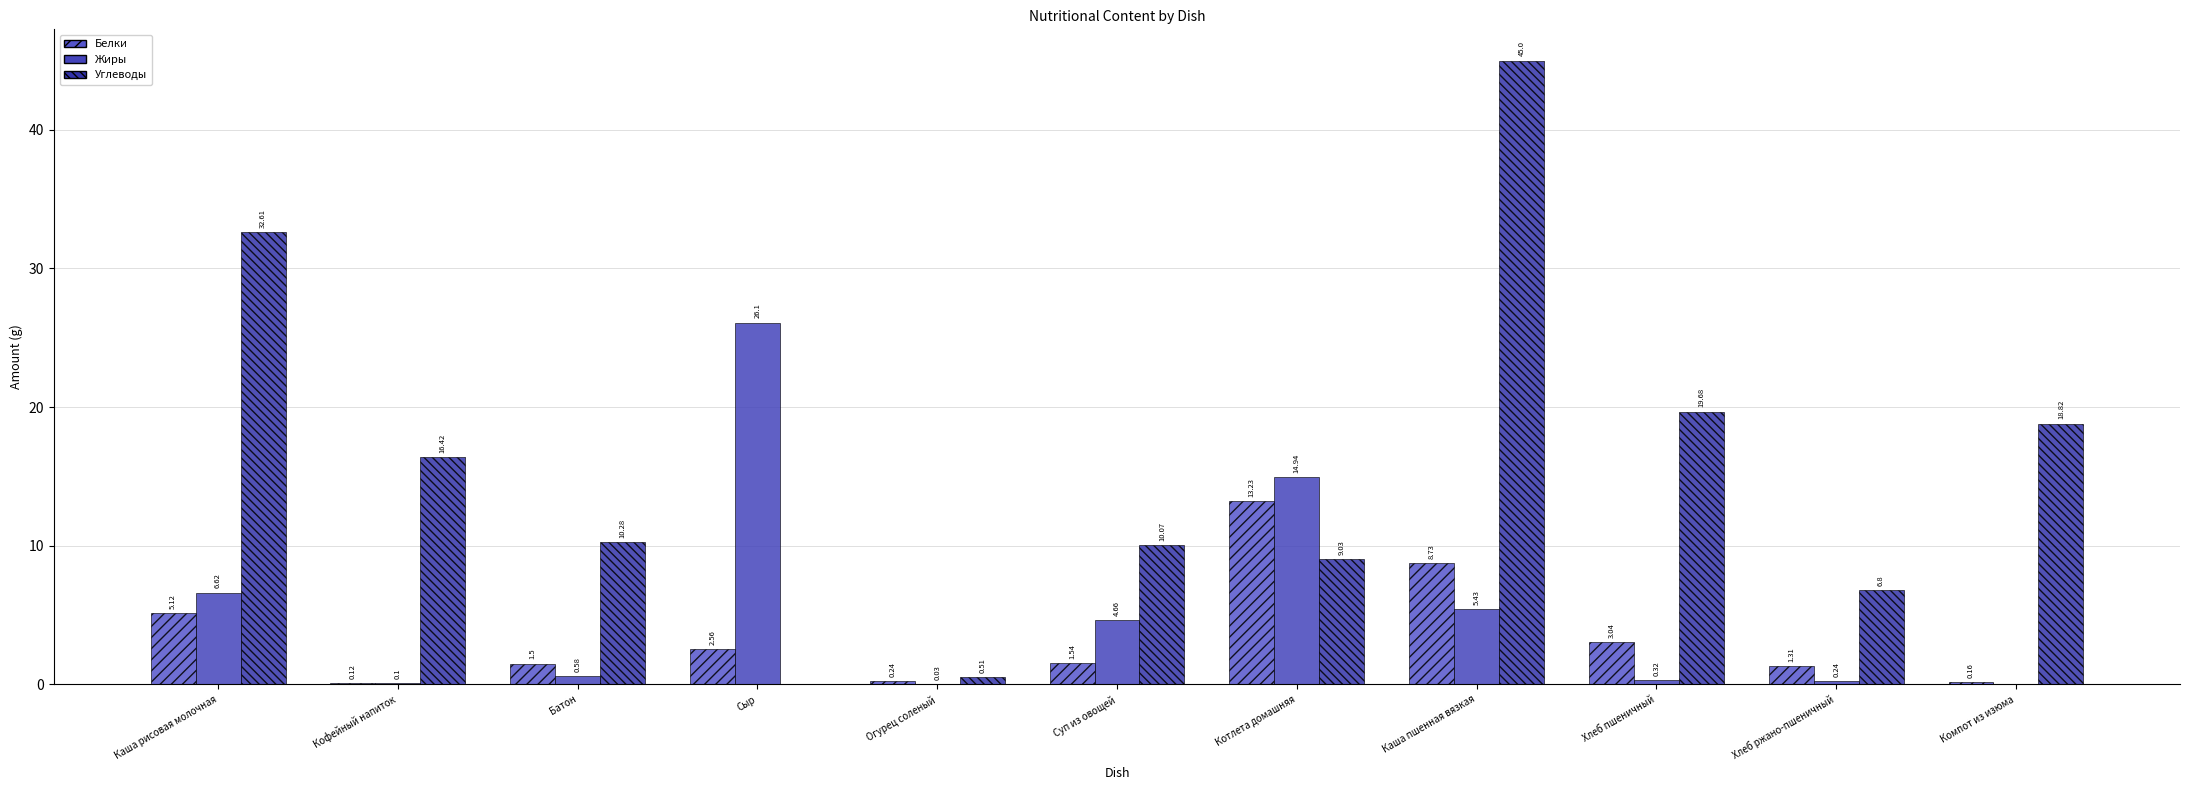

What is the difference between the second highest and second lowest values in the Углеводы series?

32.1